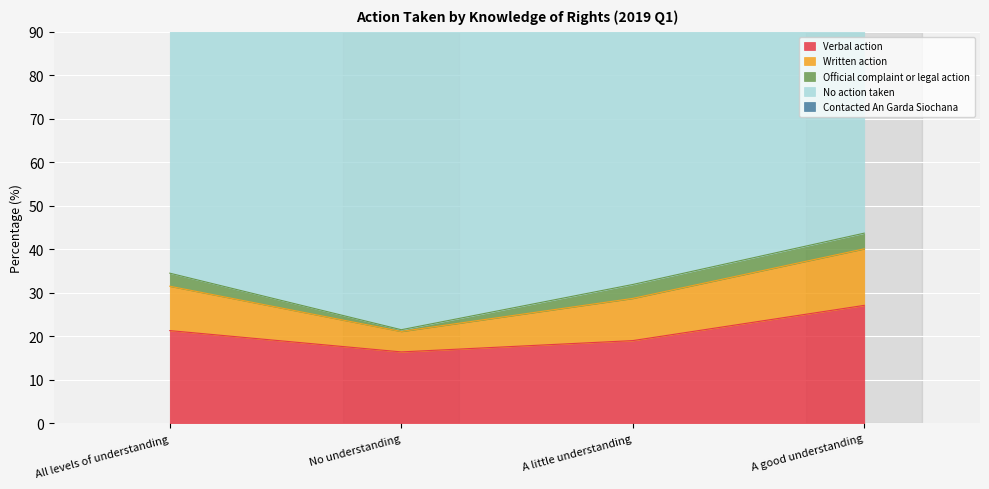

The Verbal action series shows 27.1 at A good understanding. True or false?

True